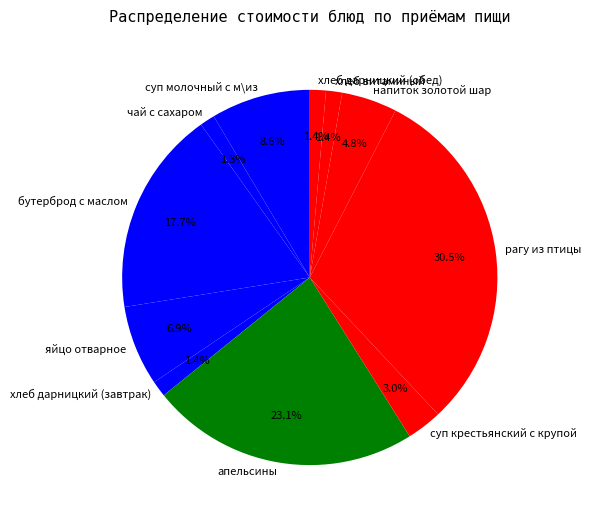

To the nearest percent, what is the difference between the суп молочный с м\из and суп крестьянский с крупой slice percentages?

6%